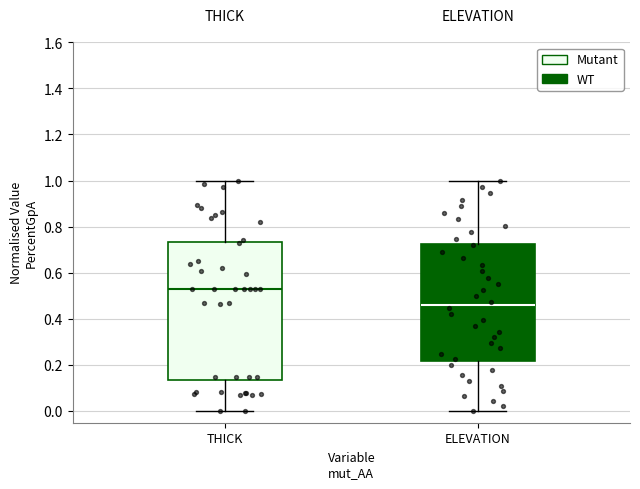

Reading left to right, read every box against the y-axis: the position of its median line, the range the box covers, and the ends of its whiskers. The values are not printed on the chart, so give them approximately, as read against the axis.

THICK: median 0.54, box 0.14 to 0.74, whiskers 0.00 to 1.00
ELEVATION: median 0.46, box 0.22 to 0.72, whiskers 0.00 to 1.00